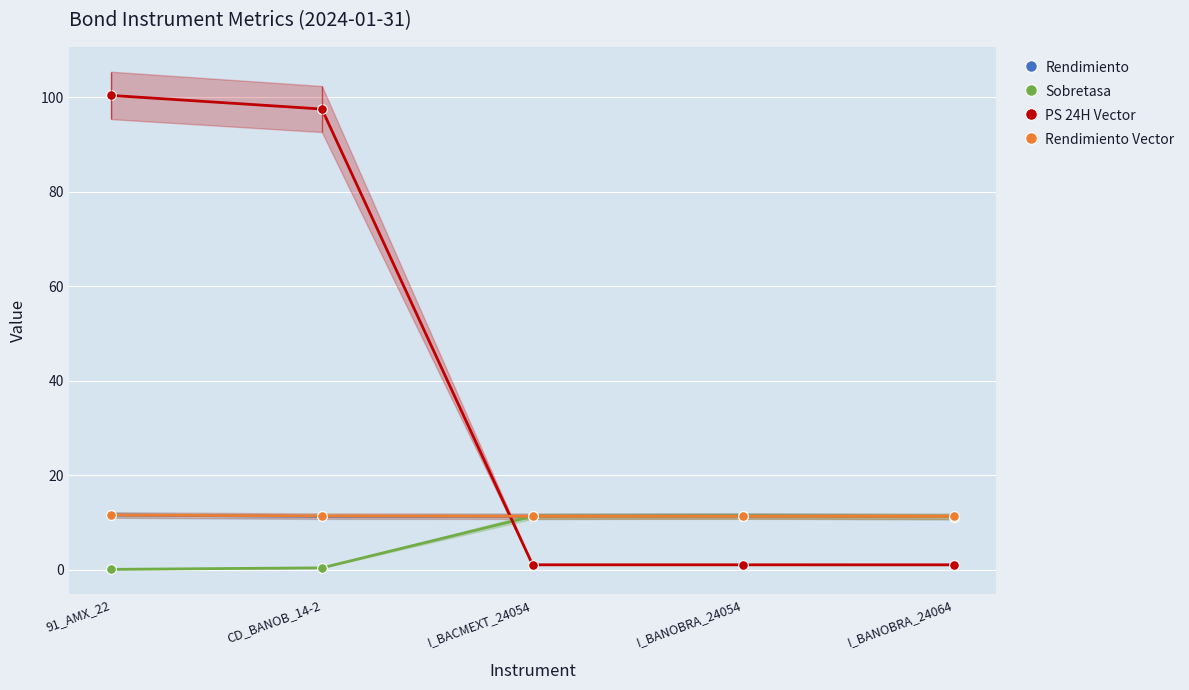

Is it true that Rendimiento equals 11.2 at CD_BANOB_14-2?

True